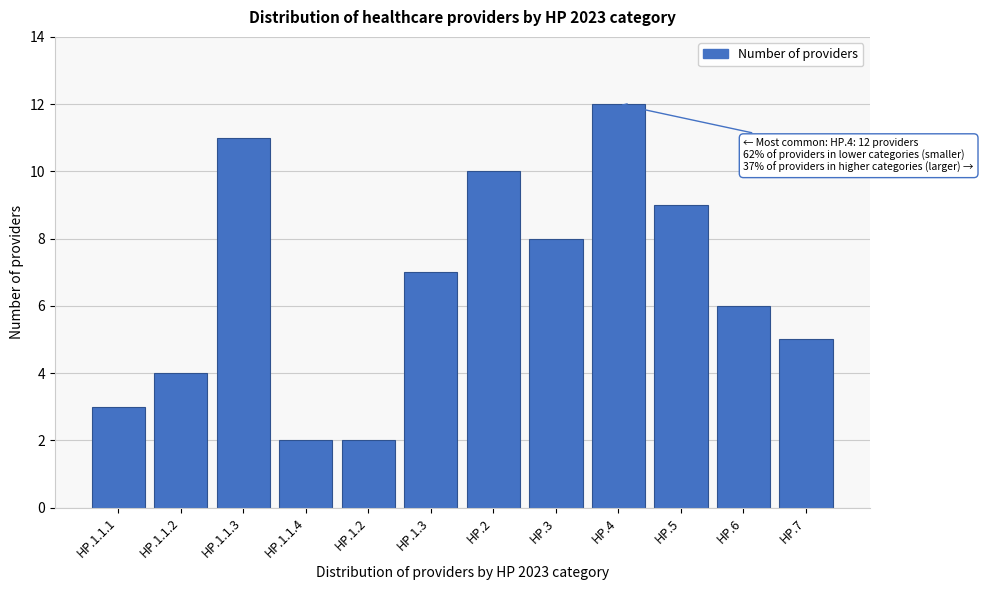

Reading left to right, list all the values displayed in this chart.

HP.1.1.1=3	HP.1.1.2=4	HP.1.1.3=11	HP.1.1.4=2	HP.1.2=2	HP.1.3=7	HP.2=10	HP.3=8	HP.4=12	HP.5=9	HP.6=6	HP.7=5